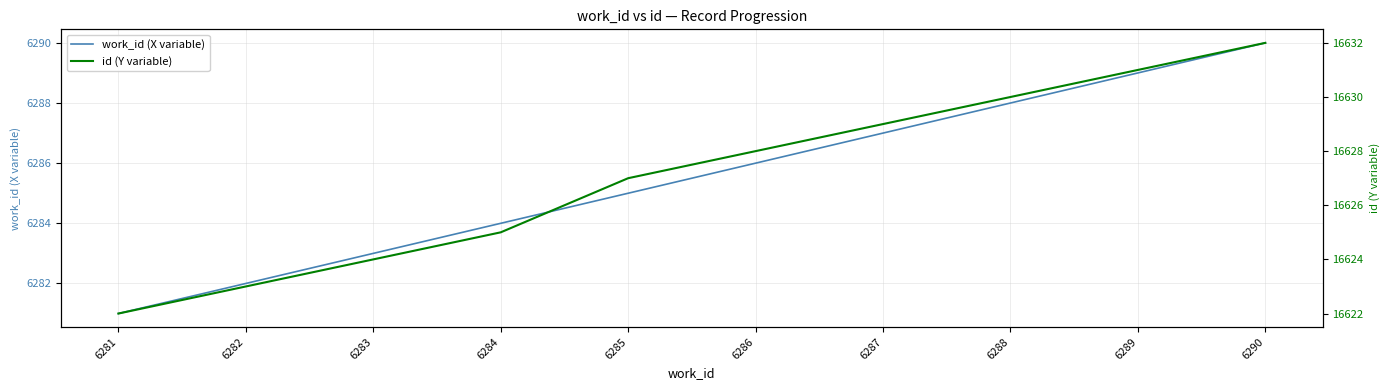

Between 6281 and 6283, which is larger?

6283